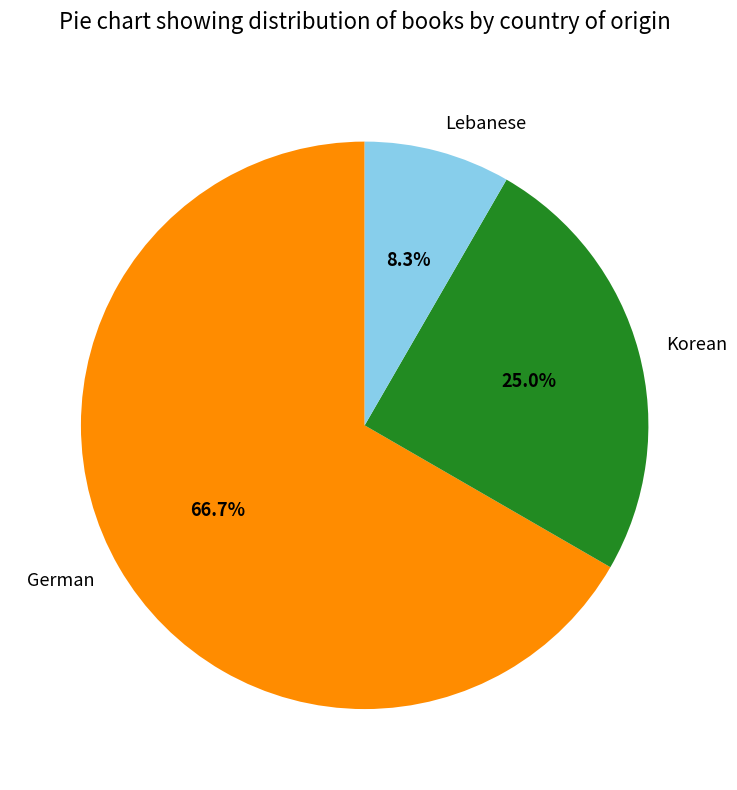

What is the majority slice?

German